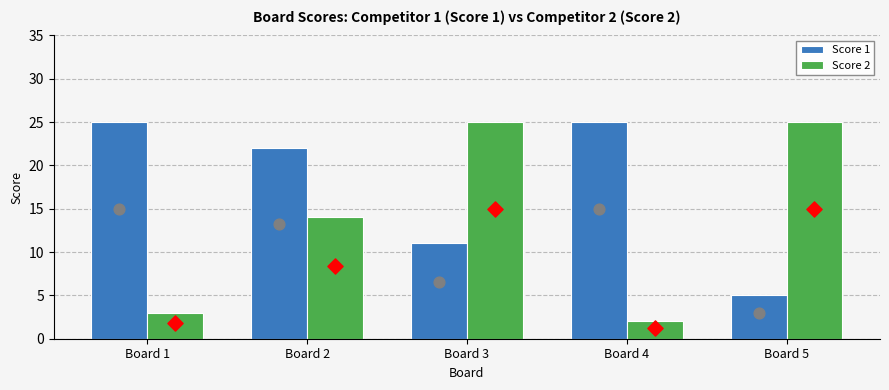

Is the value of Score 2 at Board 5 greater than the value of Score 1 at Board 4?

No